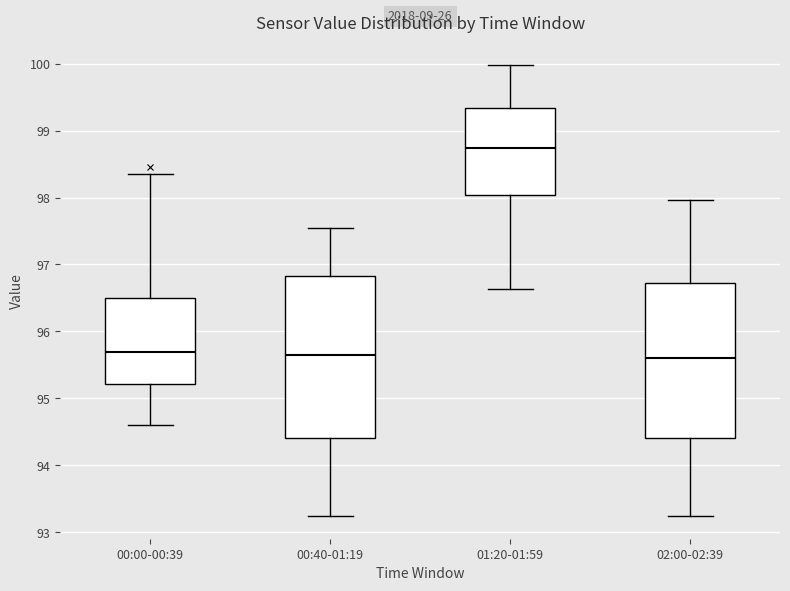

Comparing the boxes themselves (not the whiskers), which one is the tallest?

00:40-01:19